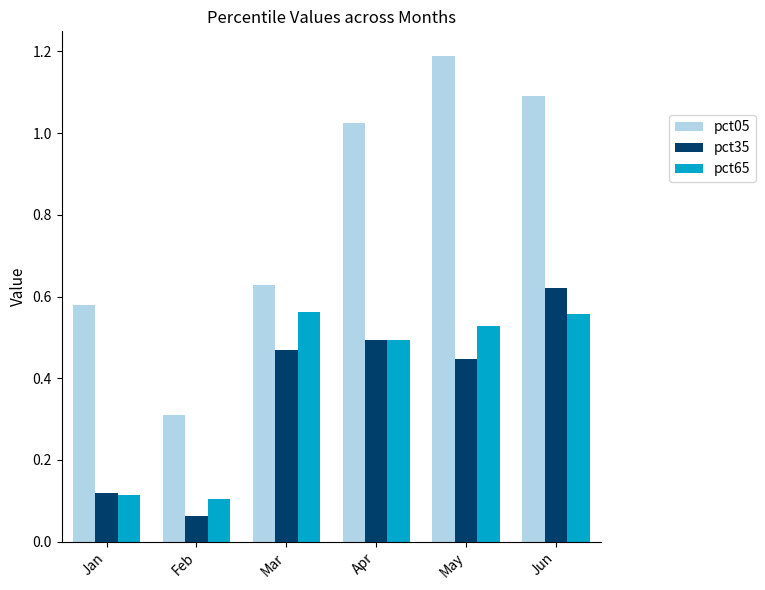

What are all the series names shown in the legend?

pct05, pct35, pct65